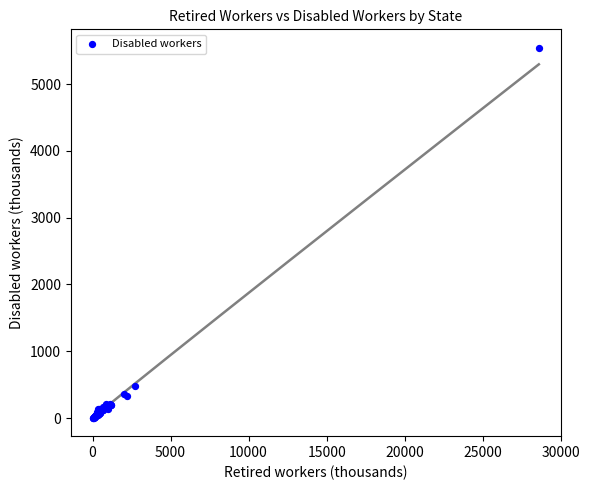

What Y value in the scatter plot is closest to 2774?

483.1